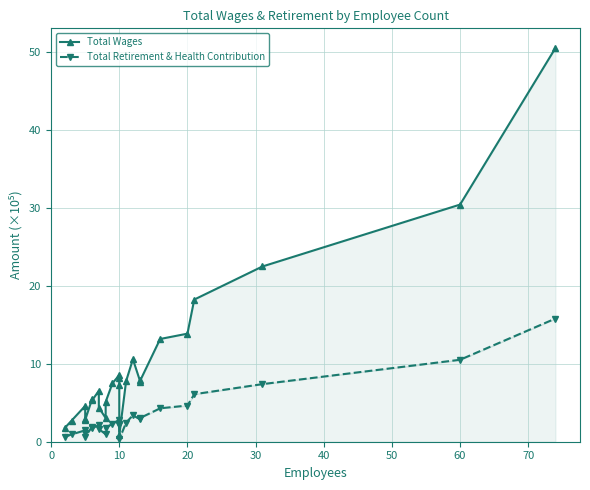

True or false: Total Wages and Total Retirement & Health Contribution cross at least once.

False